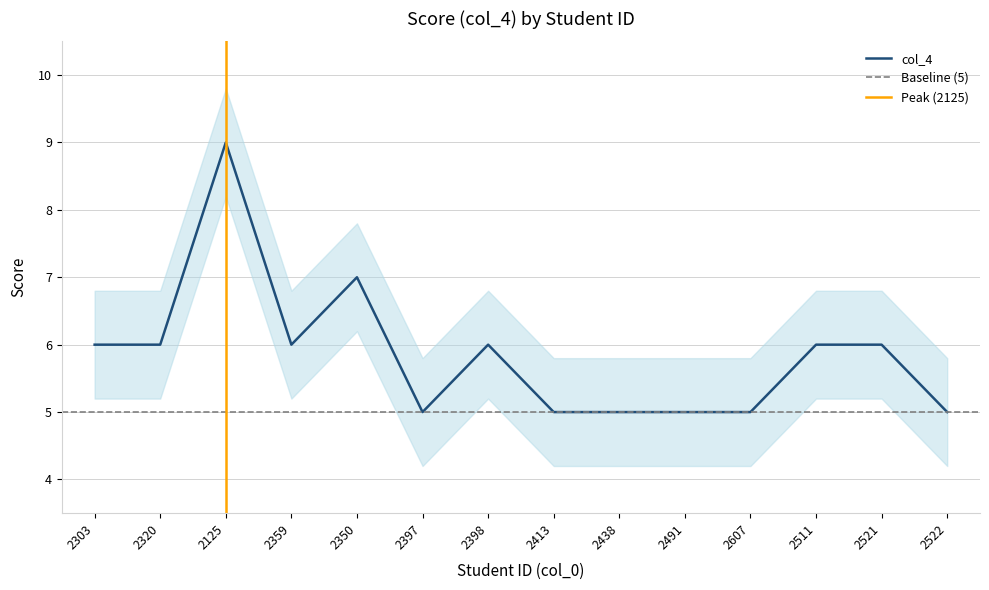

List the labels in order of value, smallest first.

2397, 2413, 2438, 2491, 2607, 2522, 2303, 2320, 2359, 2398, 2511, 2521, 2350, 2125